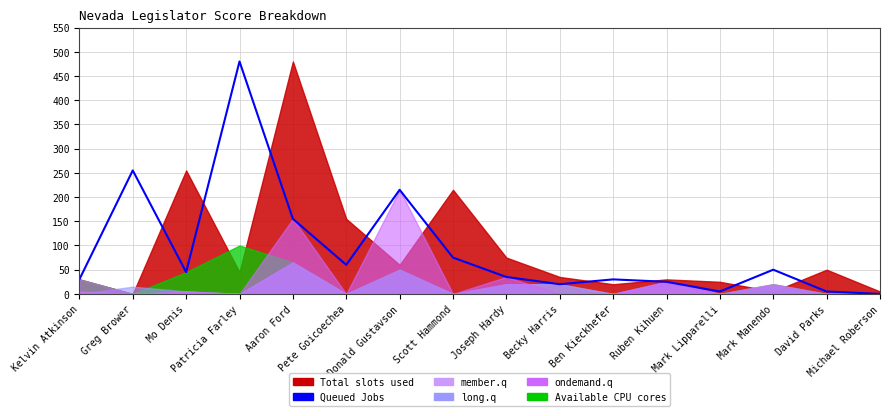

How many points are higher than both their immediate neighbors (excluding endpoints)?

5